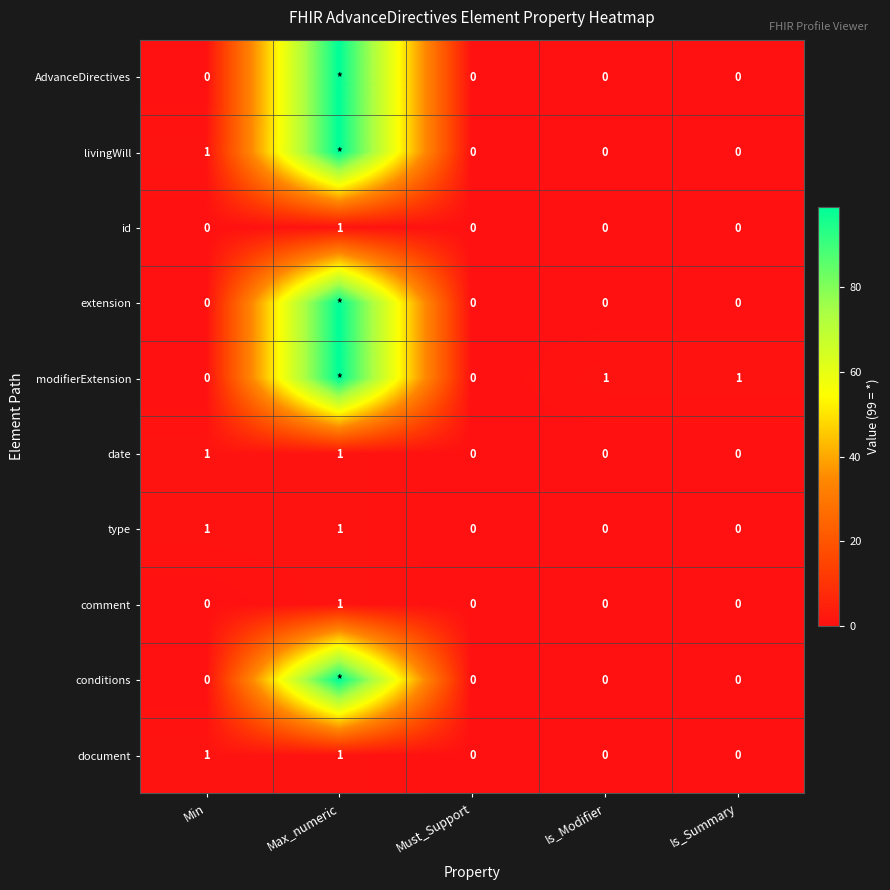

The value of type at Max_numeric is 2. True or false?

False